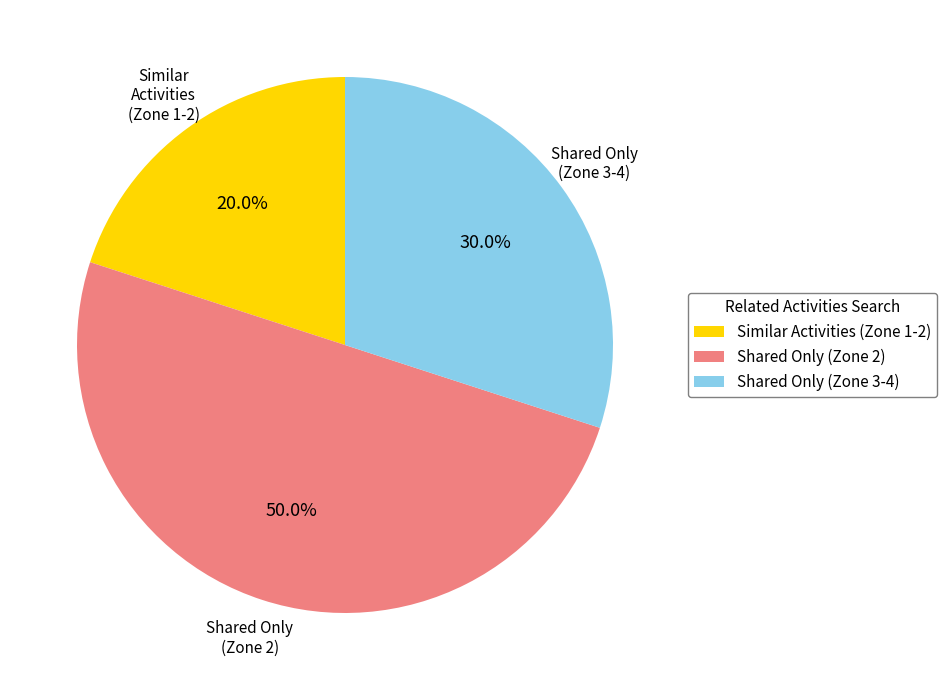

How many slices are in this pie chart?

3